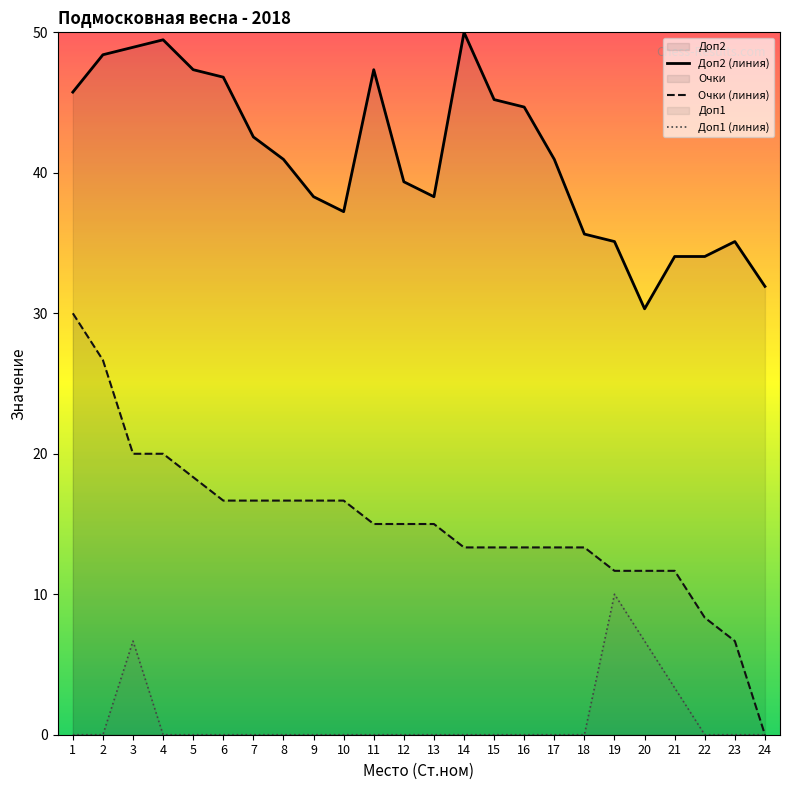

How many data points in Очки are less than 15?

11